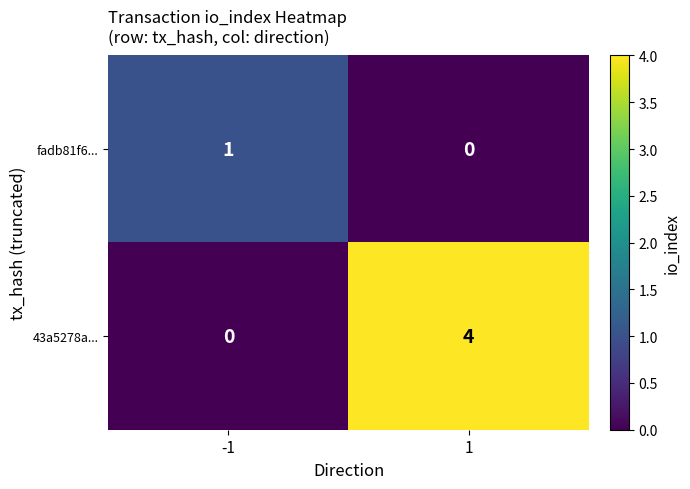

What is the sum of all 43a5278a... values?

4